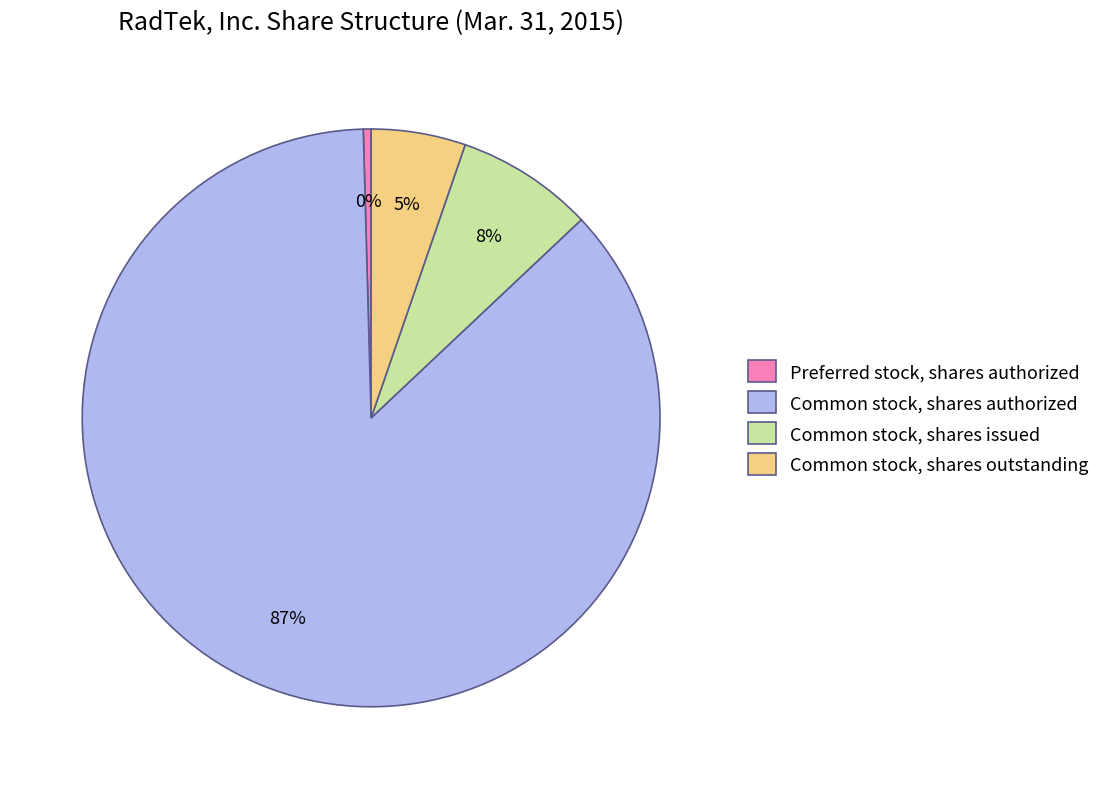

How many slices are in this pie chart?

4